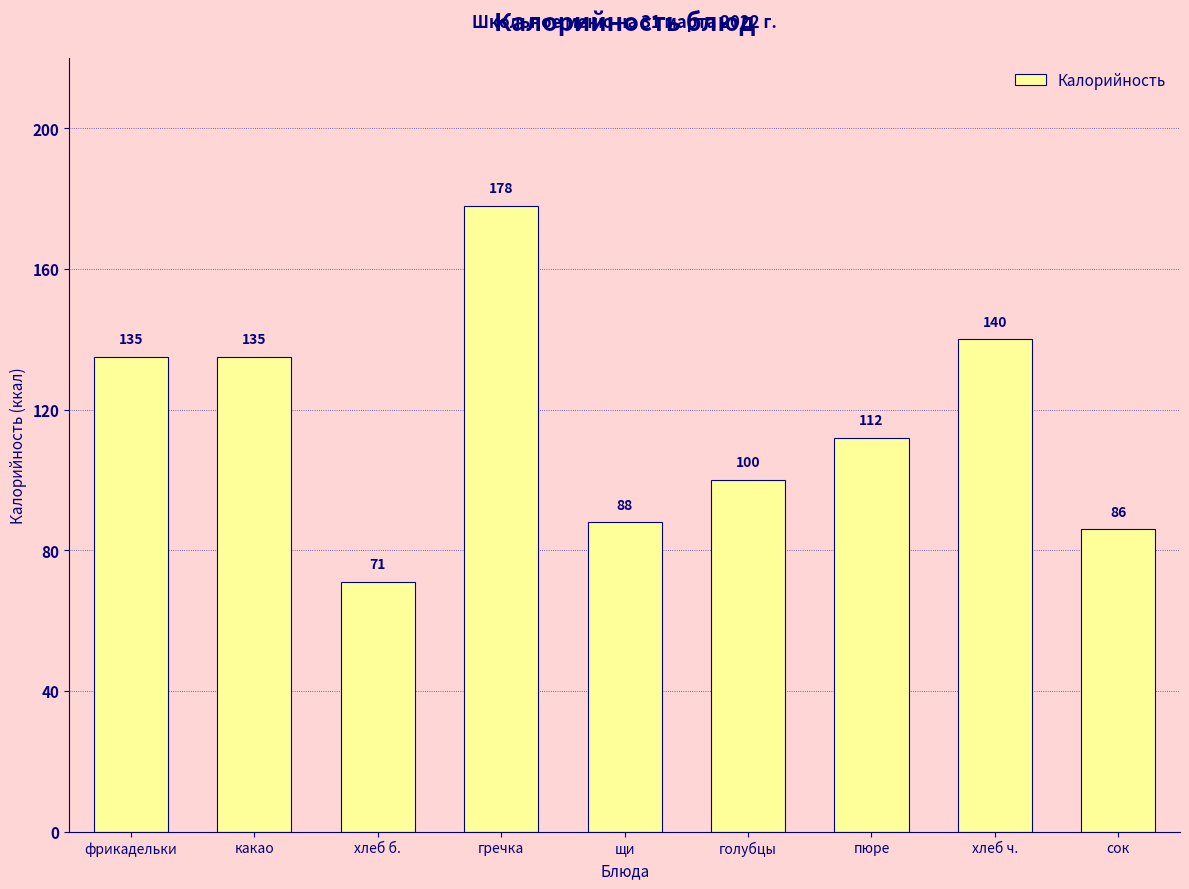

Count the number of categories in the chart.

9